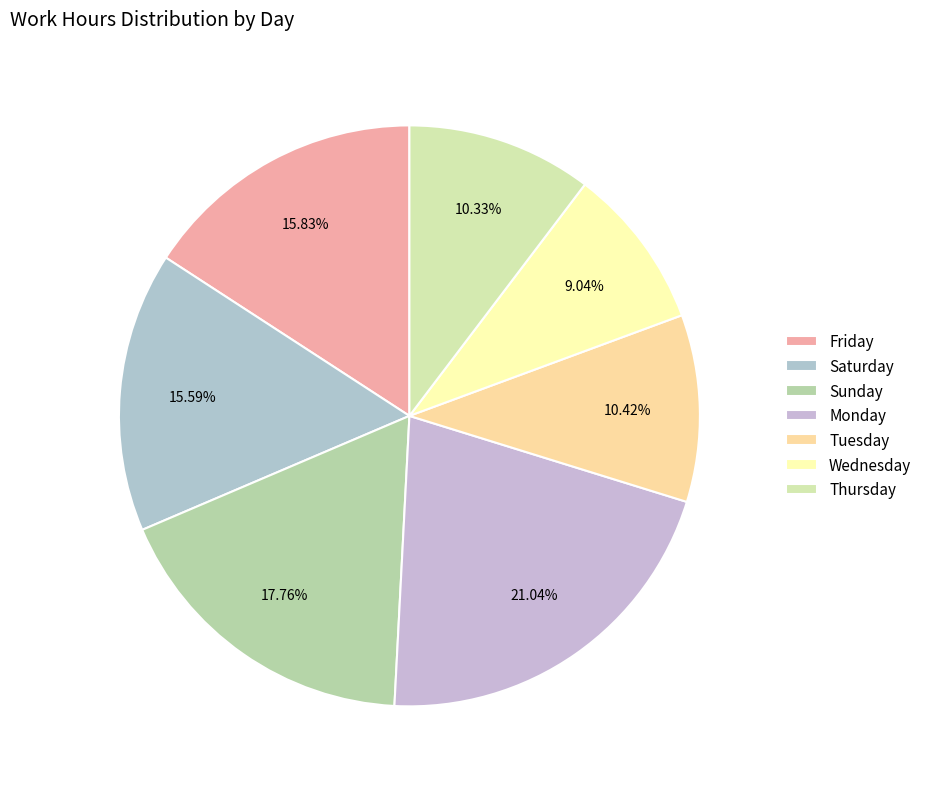

Does any single category account for the majority?

No